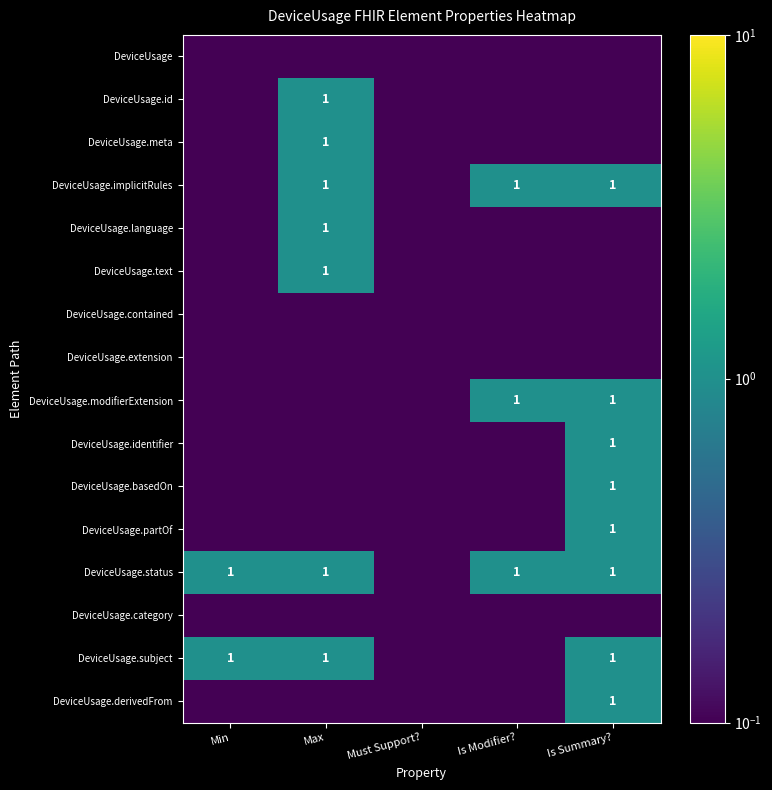

True or false: DeviceUsage.implicitRules has a value of 0.3 at Is Summary?.

False